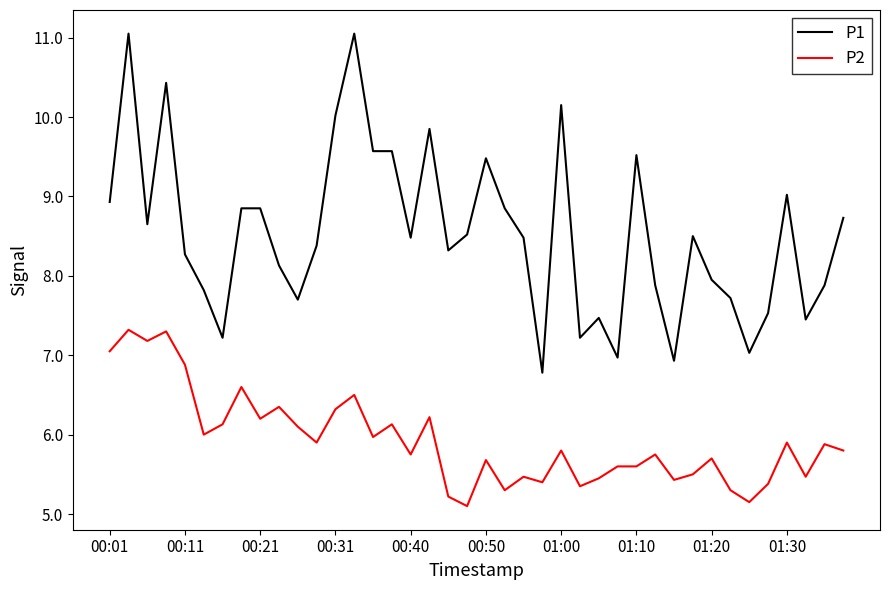

Which series has the largest total across all categories?

P1